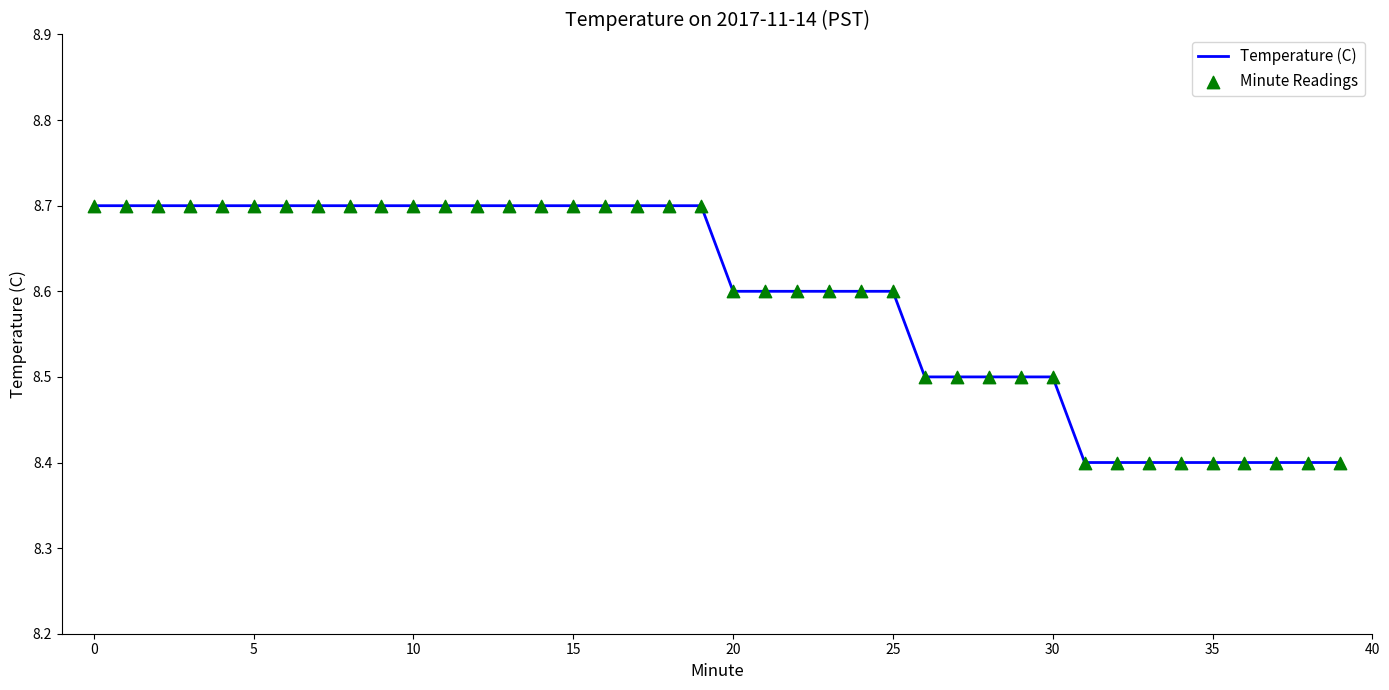

What is the smallest value displayed?

8.4